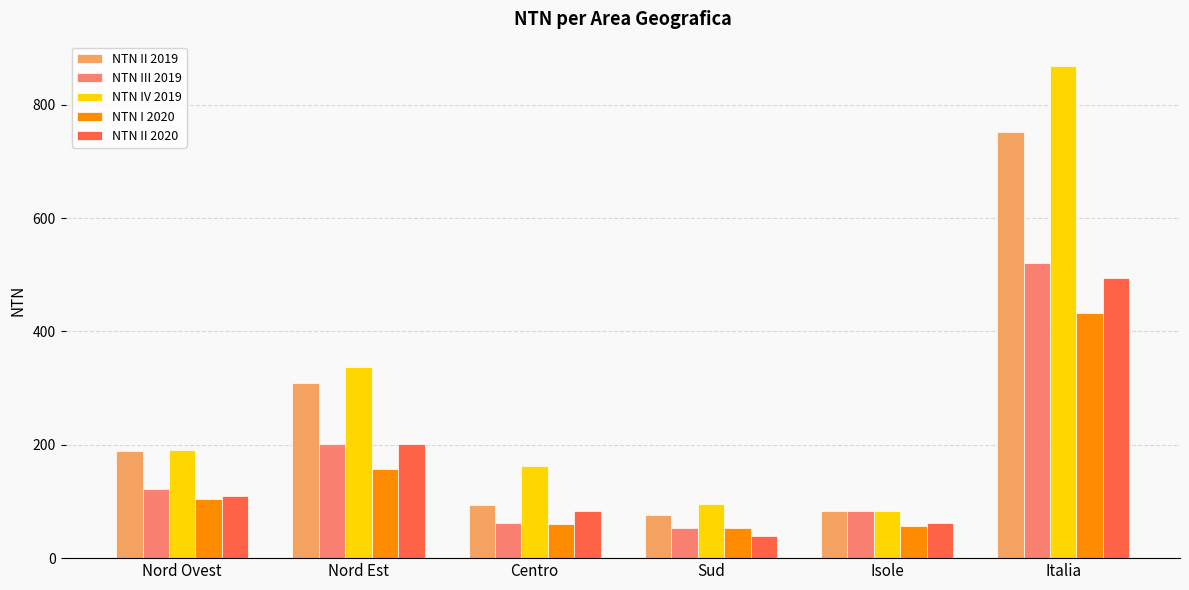

Which category has the lowest value in the NTN III 2019 series?

Sud